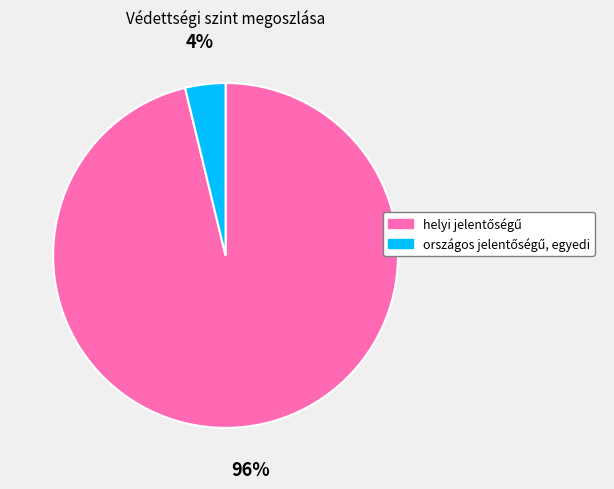

Is there a majority slice in this chart?

Yes